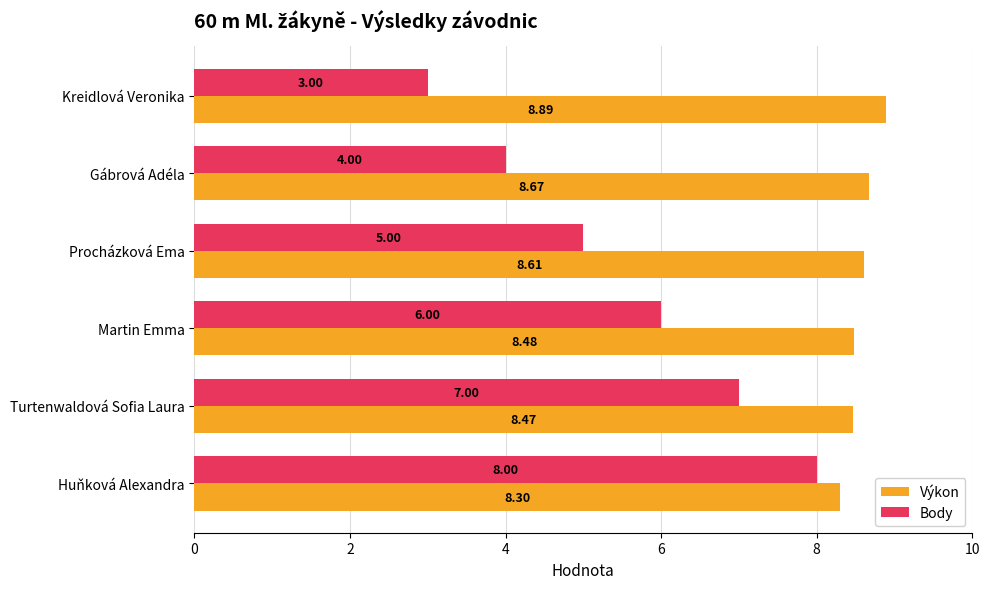

At which label does Výkon reach its peak?

Kreidlová Veronika